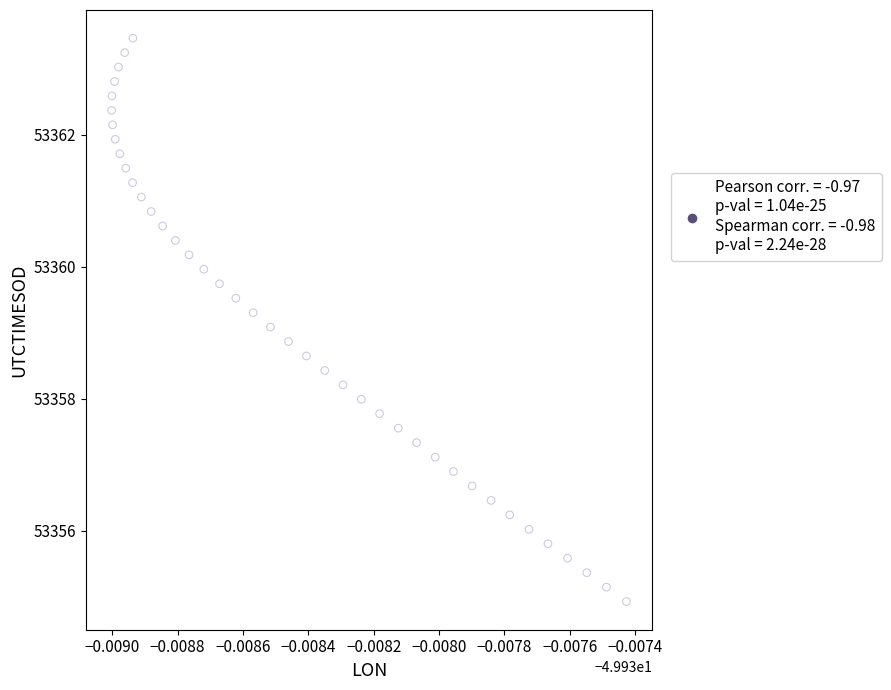

What is the range of Y values (max minus min)?

8.5